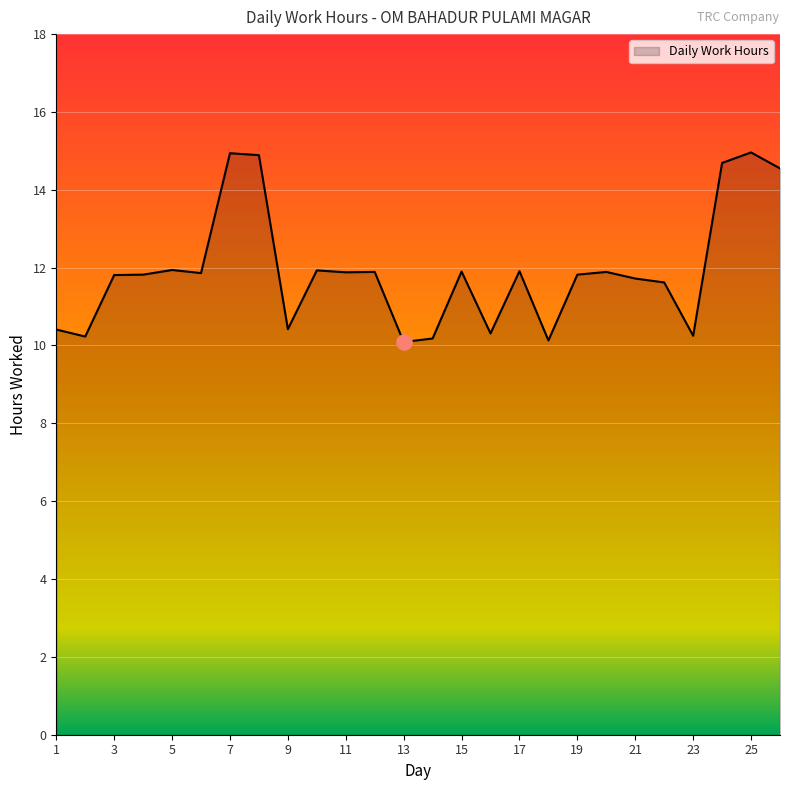

What is the smallest value displayed?

10.1